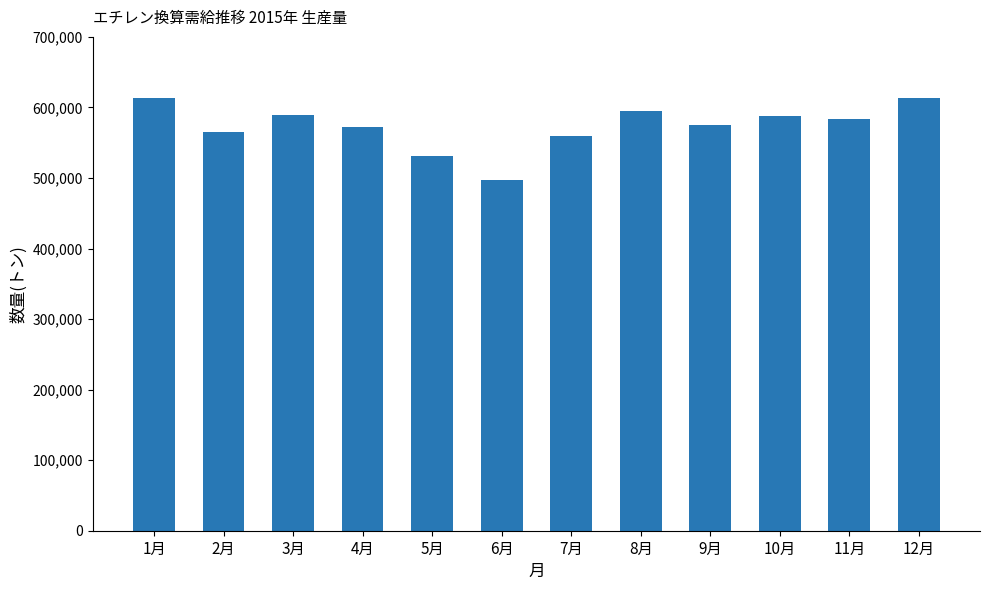

What is the average value?

573592